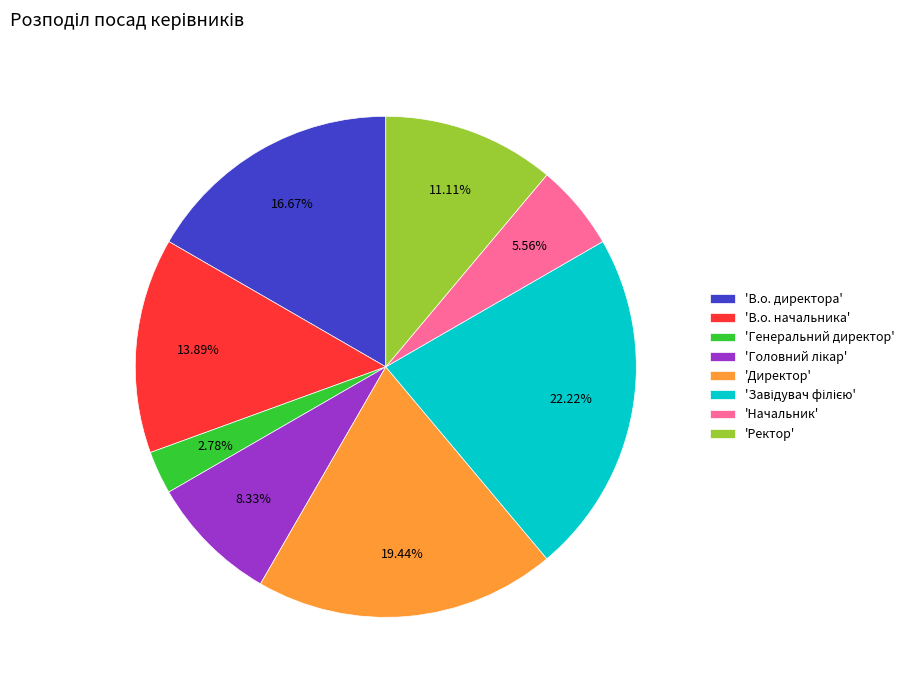

How many segments does this pie chart have?

8